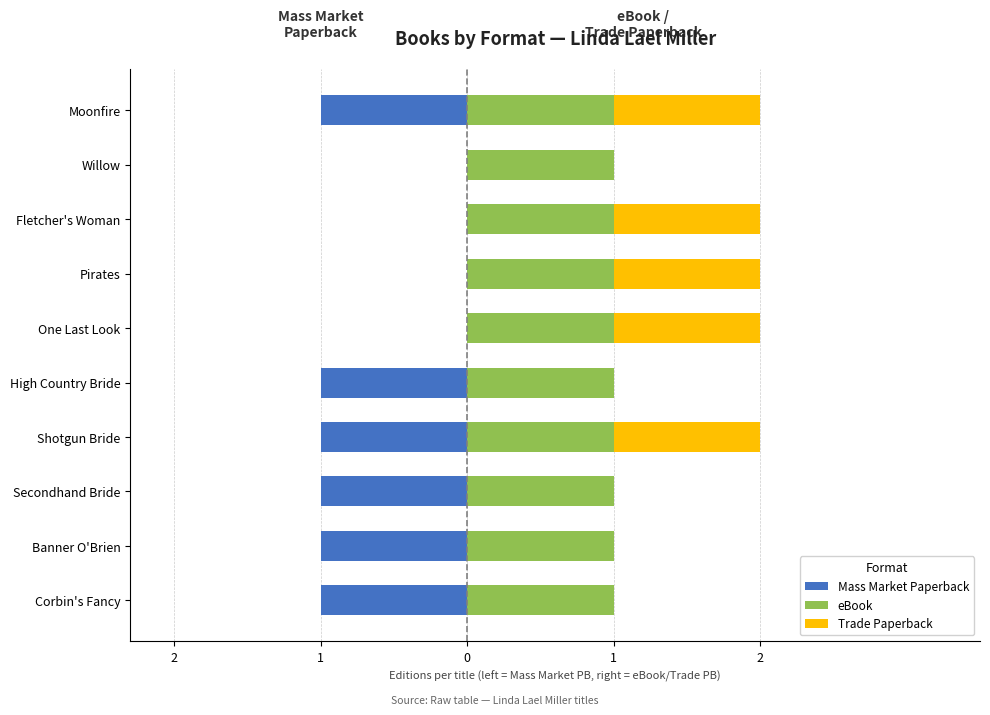

What is the average value of the Trade Paperback series?

0.5